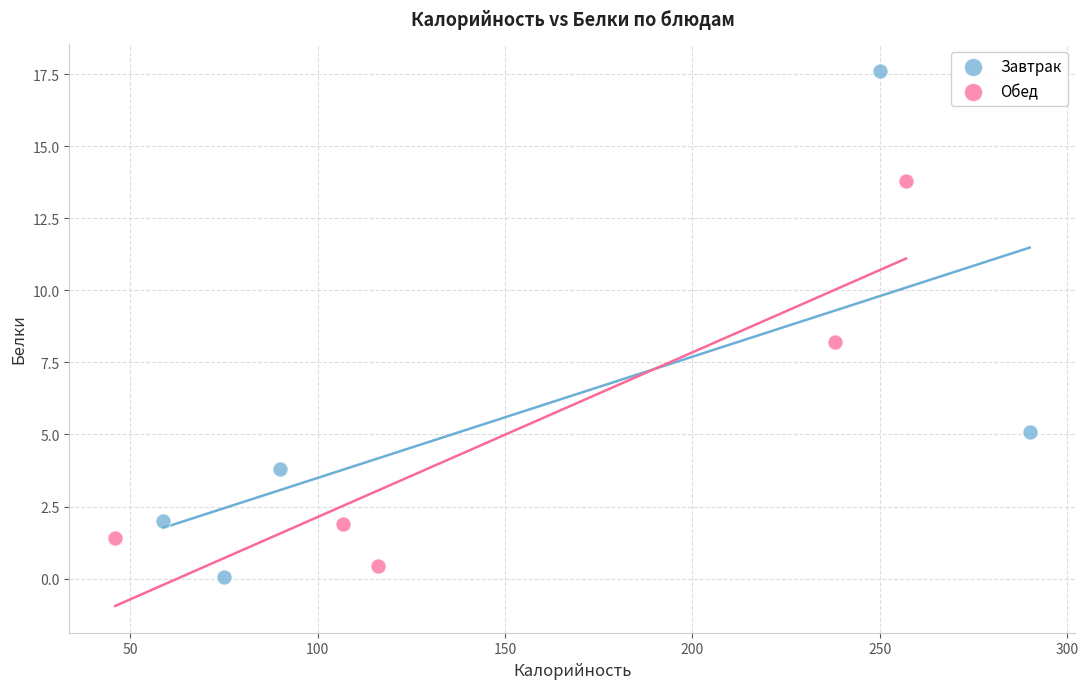

Which series reaches the maximum Y coordinate?

Завтрак